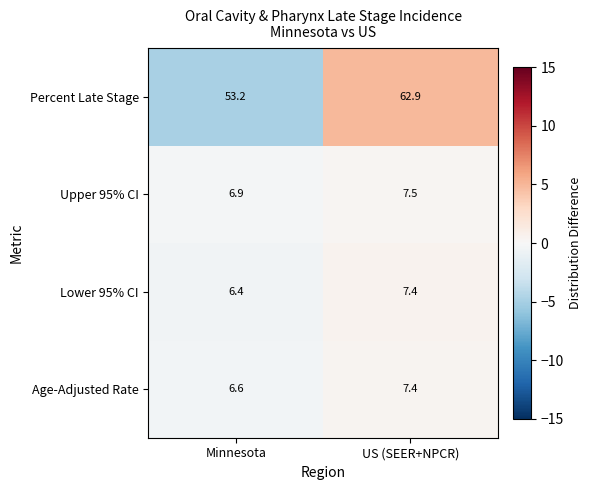

Reading right to left, list all the values displayed in this chart.

Percent Late Stage: US (SEER+NPCR)=62.9	Minnesota=53.2
Upper 95% CI: US (SEER+NPCR)=7.5	Minnesota=6.9
Lower 95% CI: US (SEER+NPCR)=7.4	Minnesota=6.4
Age-Adjusted Rate: US (SEER+NPCR)=7.4	Minnesota=6.6